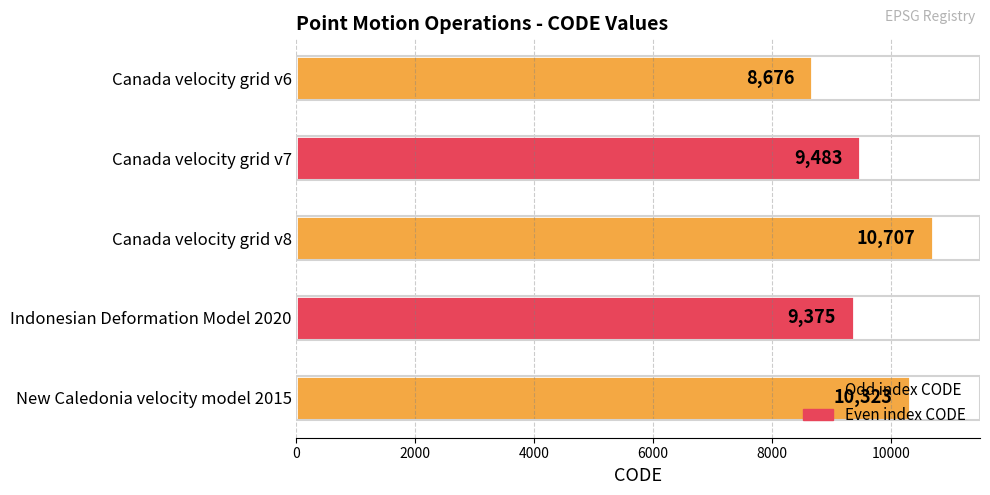

What is the sum of all values?

48564